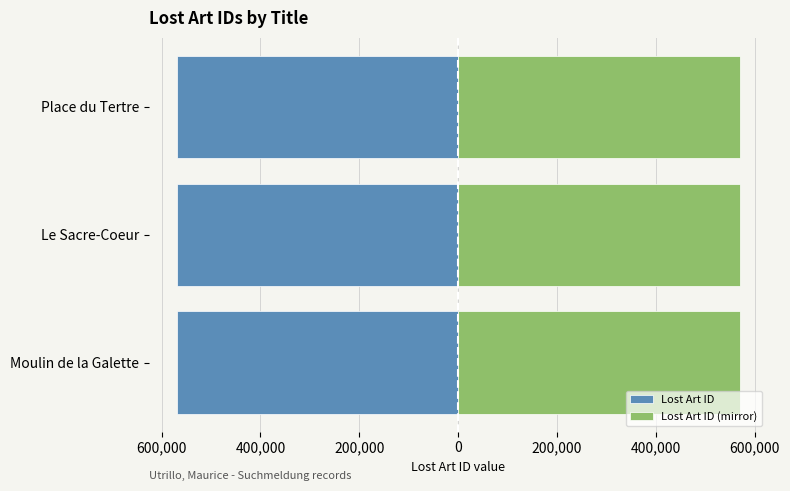

How many Lost Art ID (mirror) values are between 569119 and 569121?

3